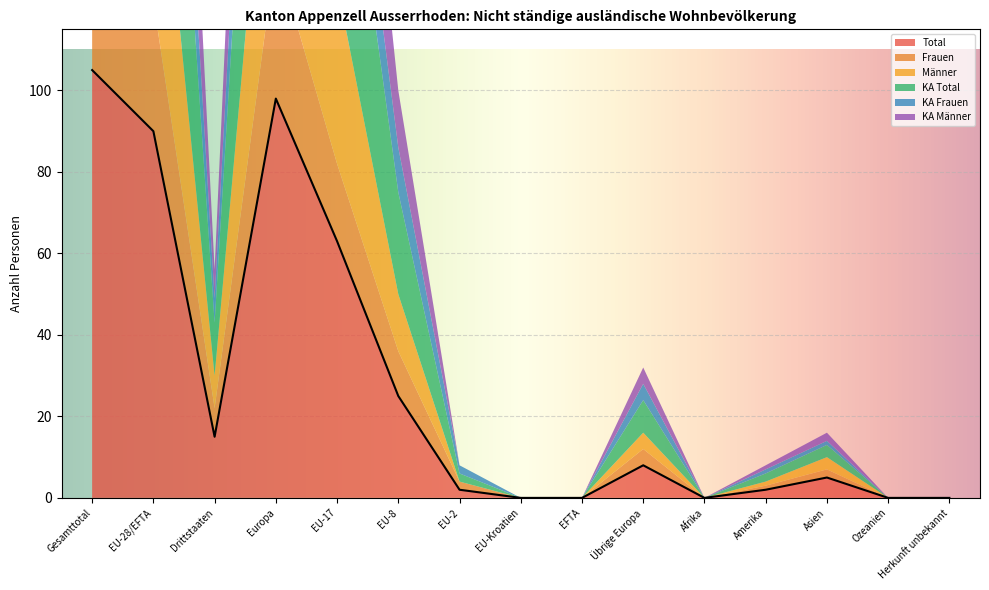

Is it true that KA Männer equals 59 at Europa?

True